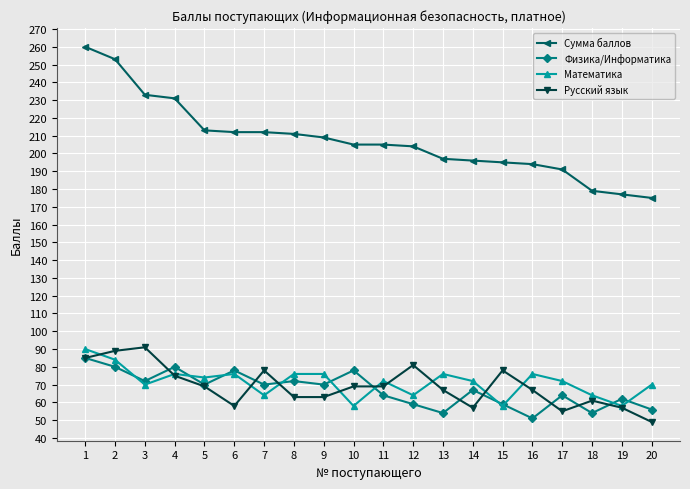

What is the value of the Математика point at the 1st from the left?

90